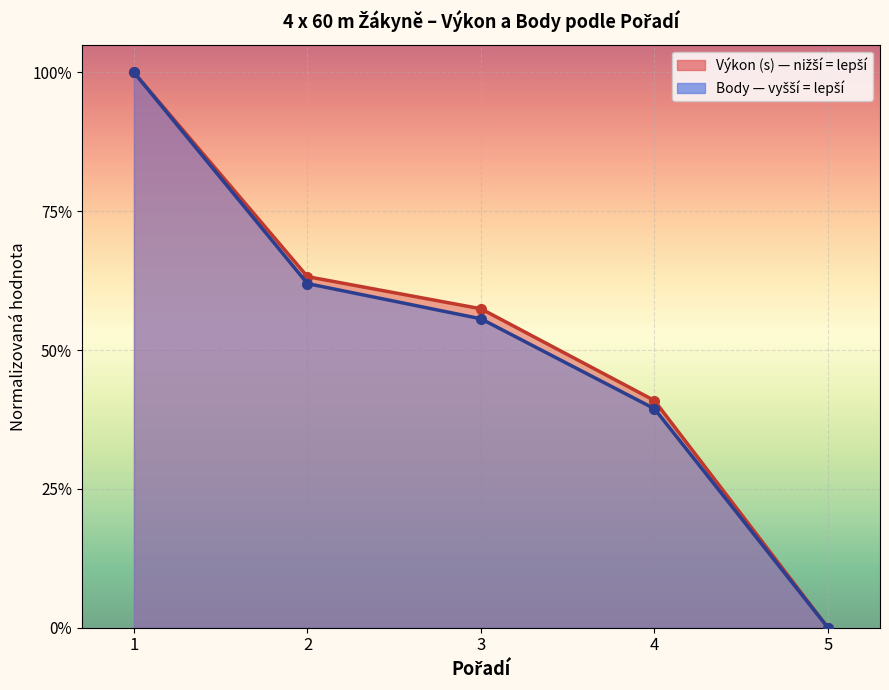

Between 2 and 4, which series saw the biggest shift?

Body